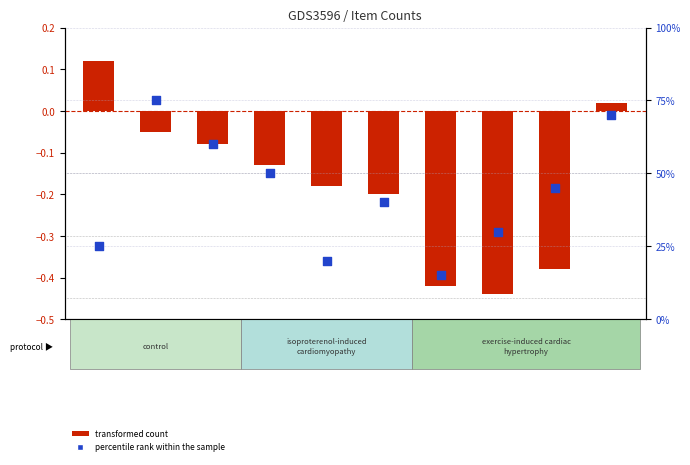

What is the total value across all series at 3995?

19.8